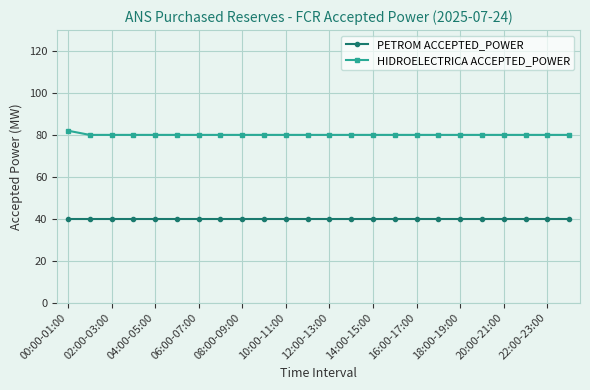

Rank the series by their maximum value, from lowest to highest.

PETROM ACCEPTED_POWER, HIDROELECTRICA ACCEPTED_POWER